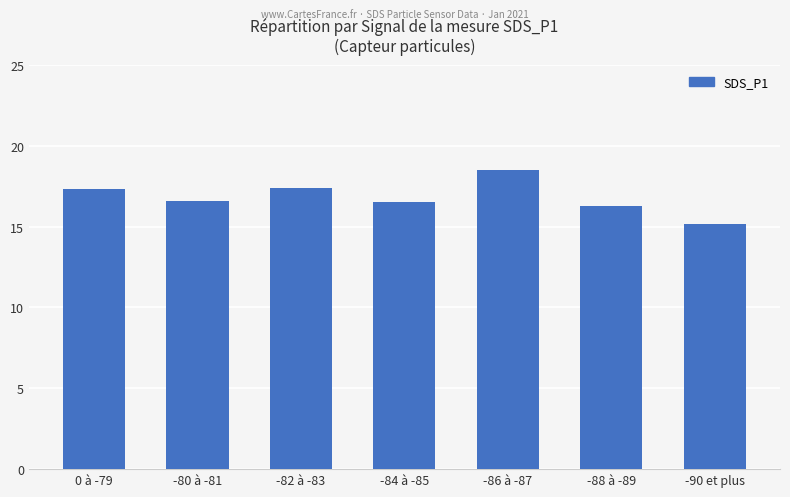

What position from the left is -84 à -85?

4